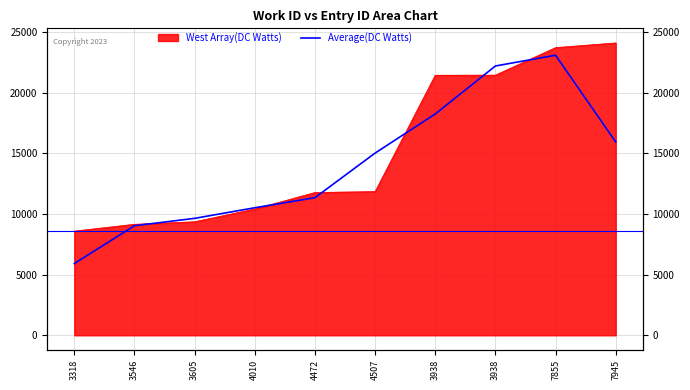

What is the value of the 6th point from the left?

15011.0